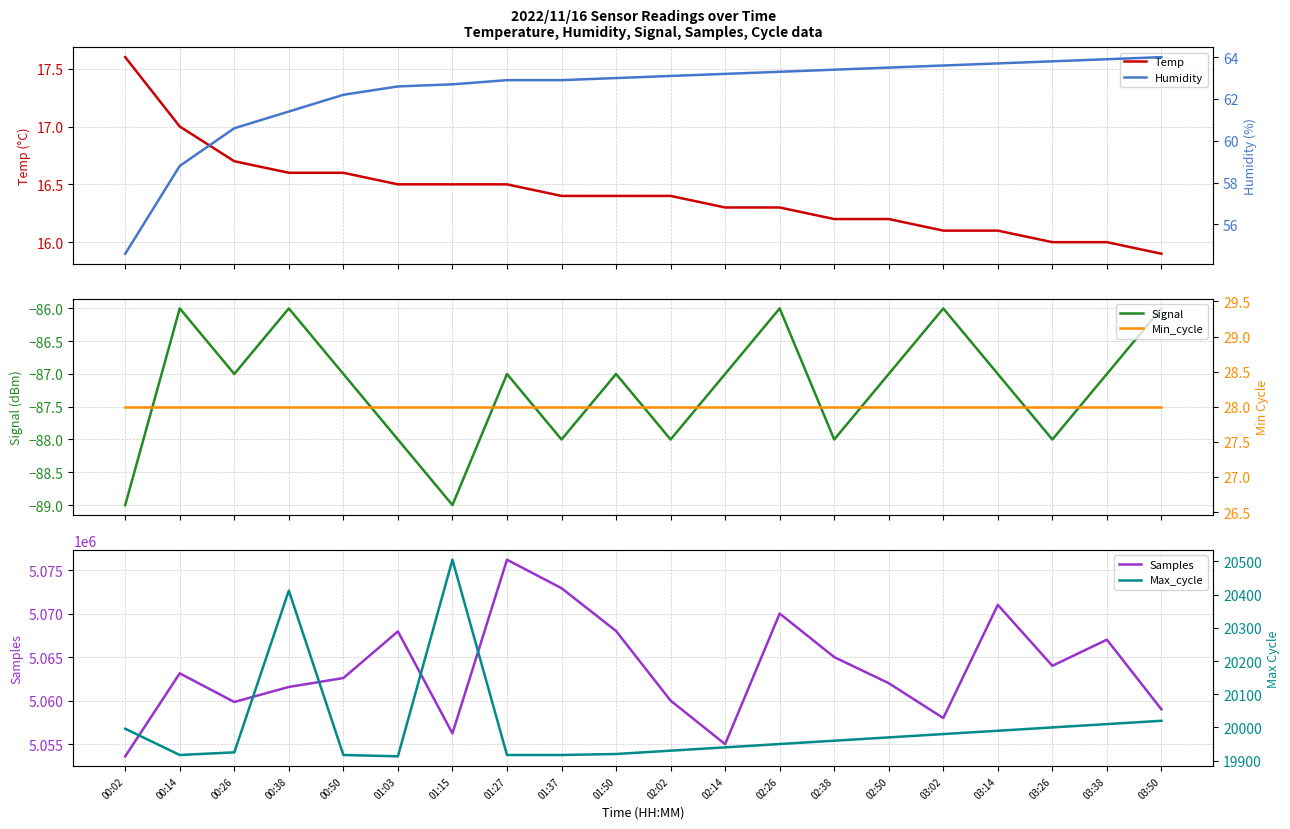

Is the value of Samples at 02:50 greater than the value of Max_cycle at 00:02?

Yes